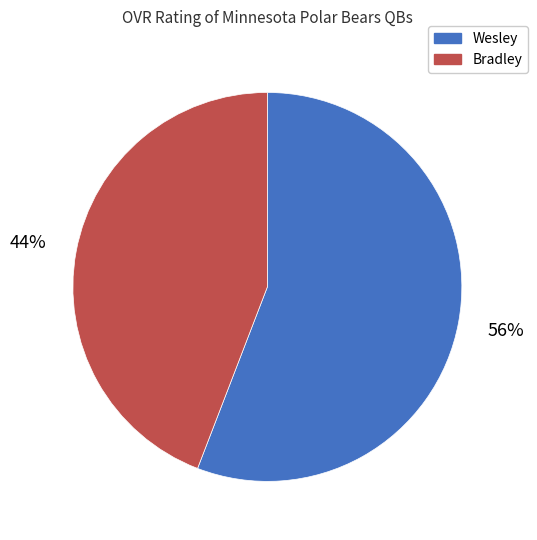

Rank the categories by value from lowest to highest.

Bradley, Wesley